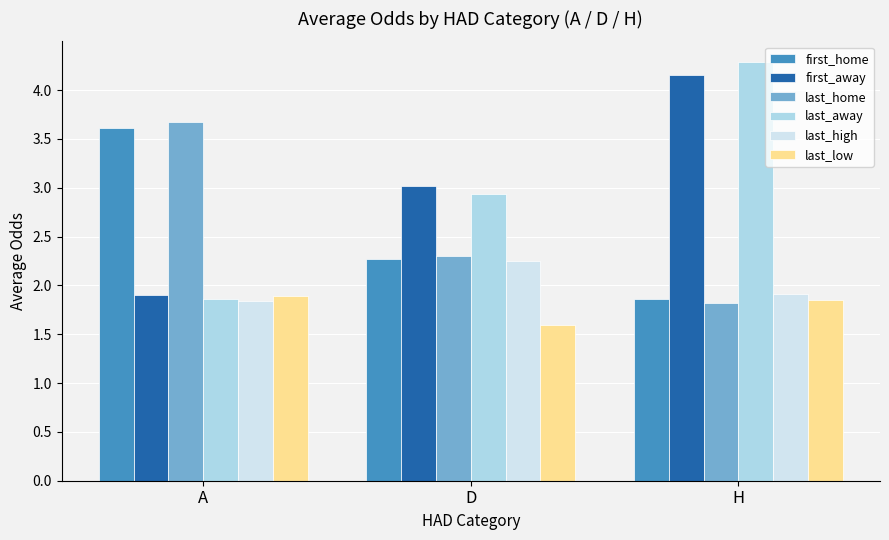

What is the spread (max minus min) of values at D?

1.4